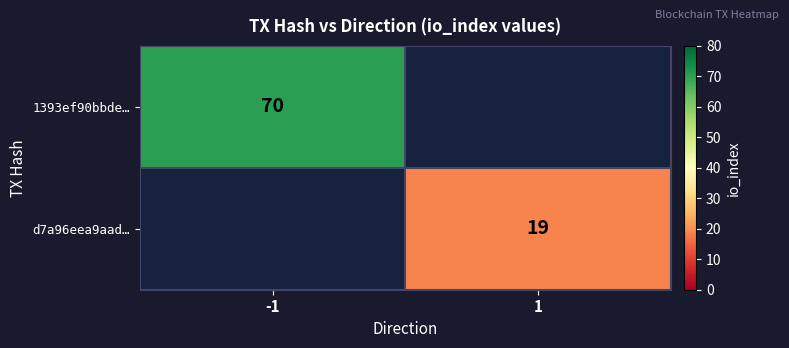

The 1393ef90bbde… series shows 31.4 at -1. True or false?

False